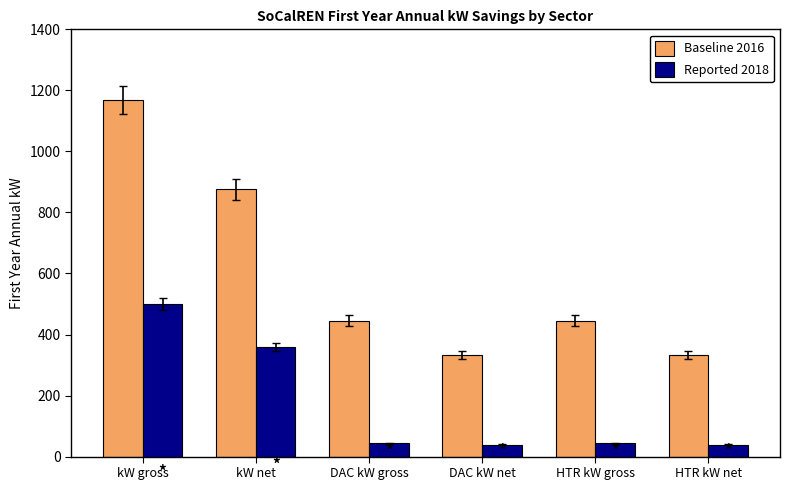

What is the highest value of the Reported 2018 series?

499.3